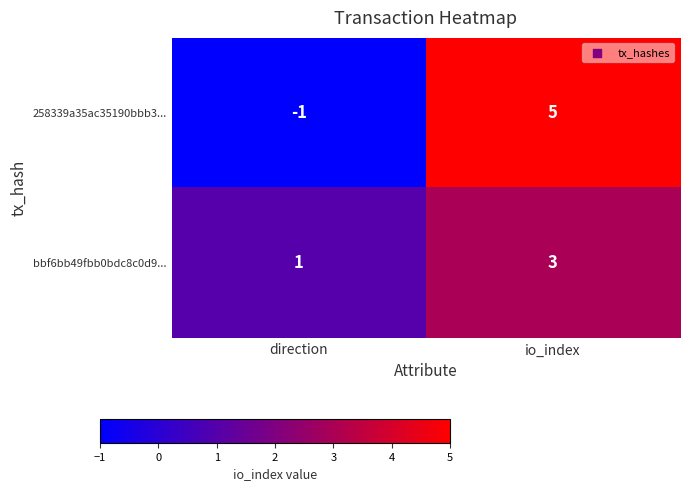

What is the maximum value shown in the chart?

5